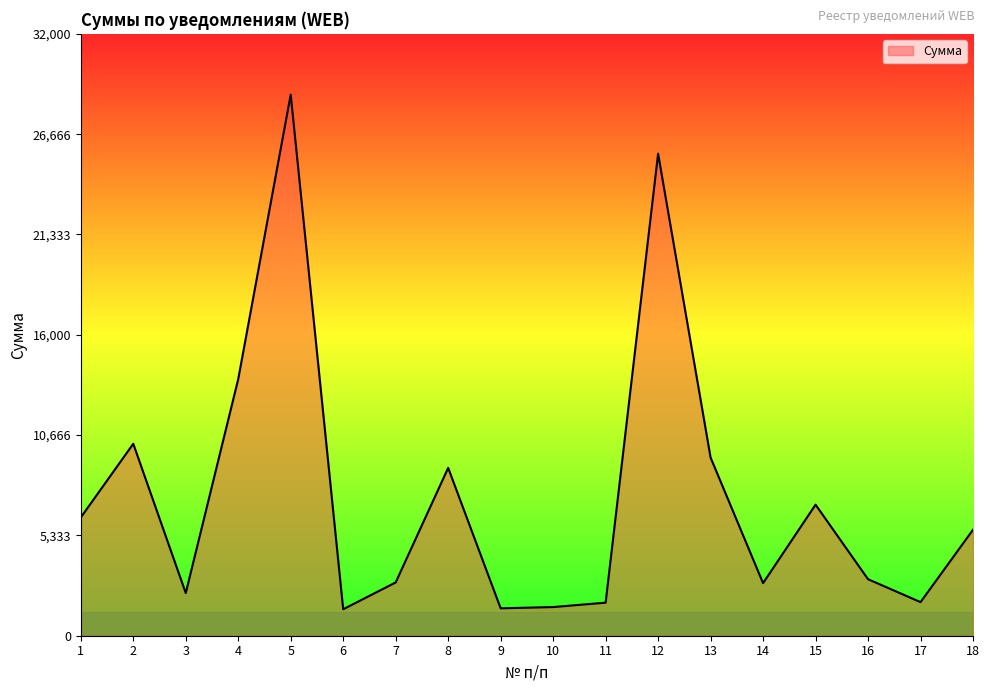

True or false: the data has more than 2 interior local peaks.

True